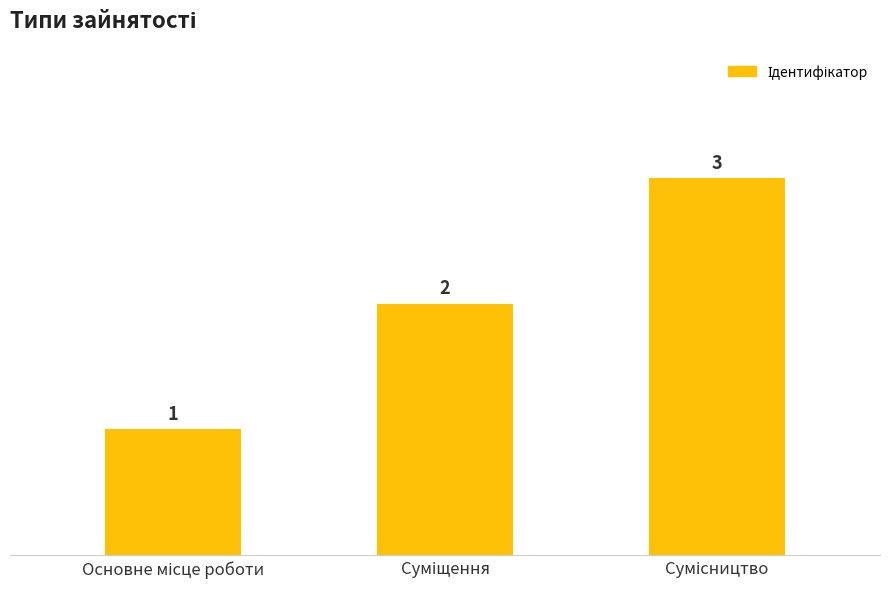

How many values are between 1 and 3?

3